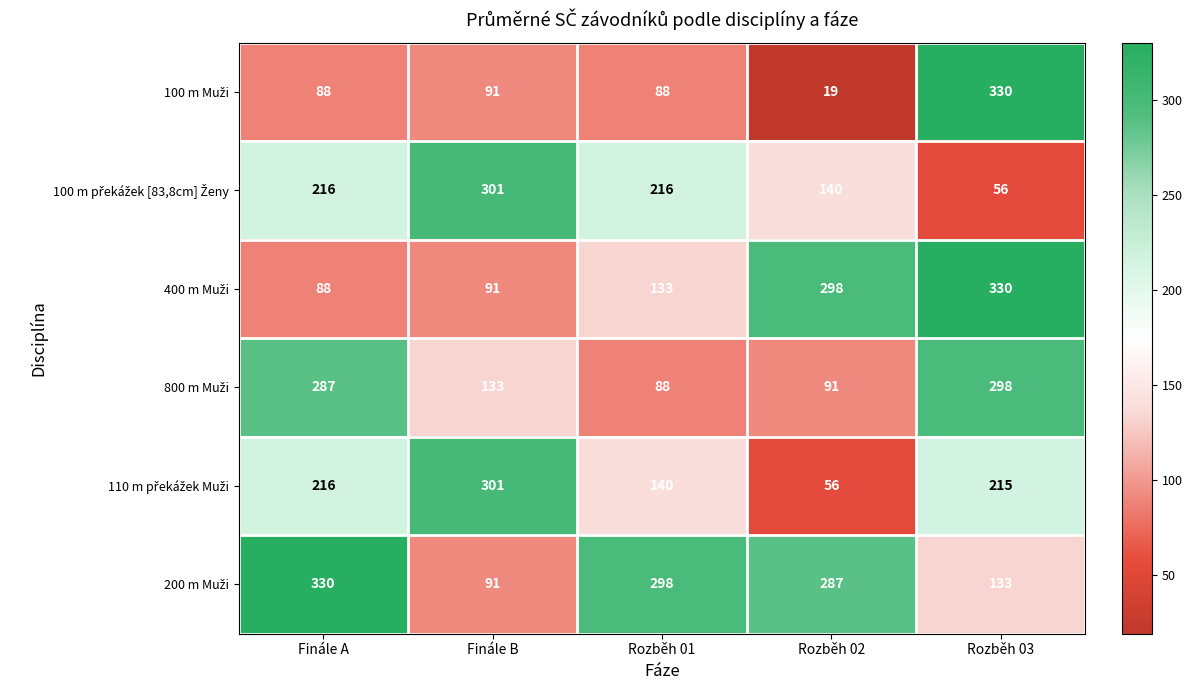

How many data points does each series have?

5